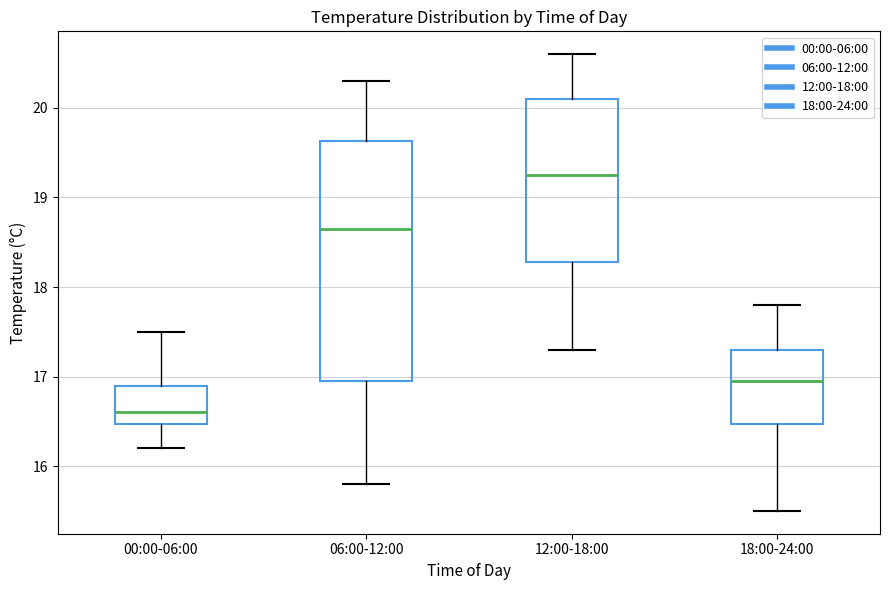

Where does the upper whisker of the box for 06:00-12:00 end on the y-axis? The values are not printed on the chart, so give them approximately, as read against the axis.

20.3